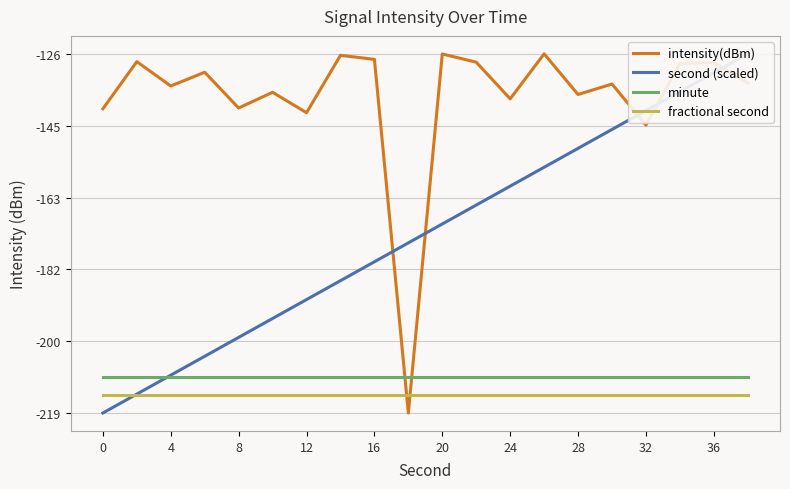

Reading left to right, transcribe all the data shown in this chart.

intensity(dBm): -140.4	-128.3	-134.5	-131.0	-140.2	-136.1	-141.4	-126.6	-127.7	-218.8	-126.3	-128.4	-137.8	-126.2	-136.7	-134.0	-144.6	-128.7	-128.5	-133.7
second (scaled): -218.8	-213.9	-209.0	-204.2	-199.3	-194.4	-189.6	-184.7	-179.8	-174.9	-170.1	-165.2	-160.3	-155.5	-150.6	-145.7	-140.9	-136.0	-131.1	-126.2
minute: -209.5	-209.5	-209.5	-209.5	-209.5	-209.5	-209.5	-209.5	-209.5	-209.5	-209.5	-209.5	-209.5	-209.5	-209.5	-209.5	-209.5	-209.5	-209.5	-209.5
fractional second: -214.2	-214.2	-214.2	-214.2	-214.2	-214.2	-214.2	-214.2	-214.2	-214.2	-214.2	-214.2	-214.2	-214.2	-214.2	-214.2	-214.2	-214.2	-214.2	-214.2